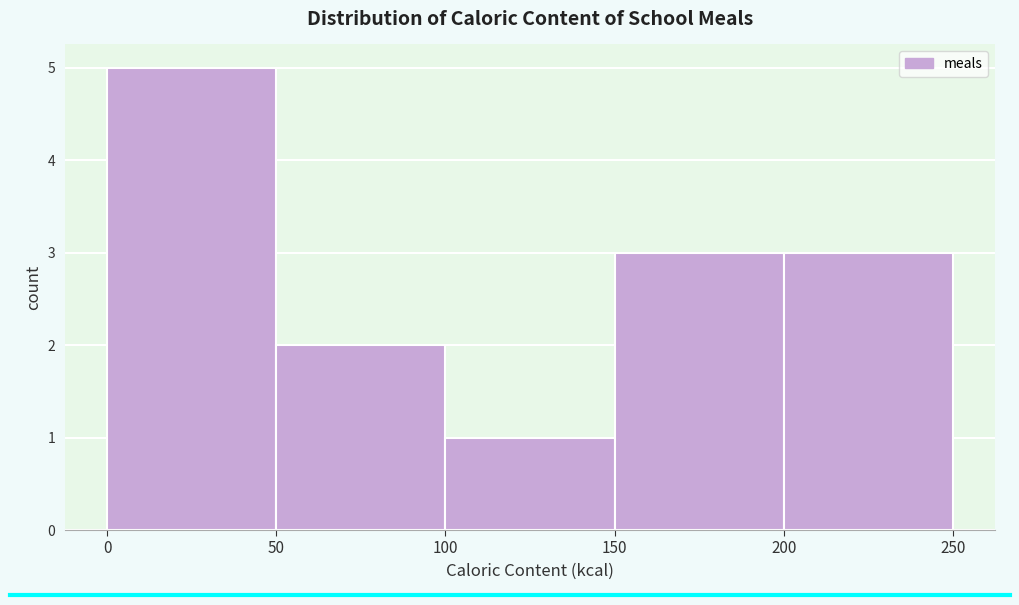

Which range on the x-axis has the tallest bar?

0 to 50